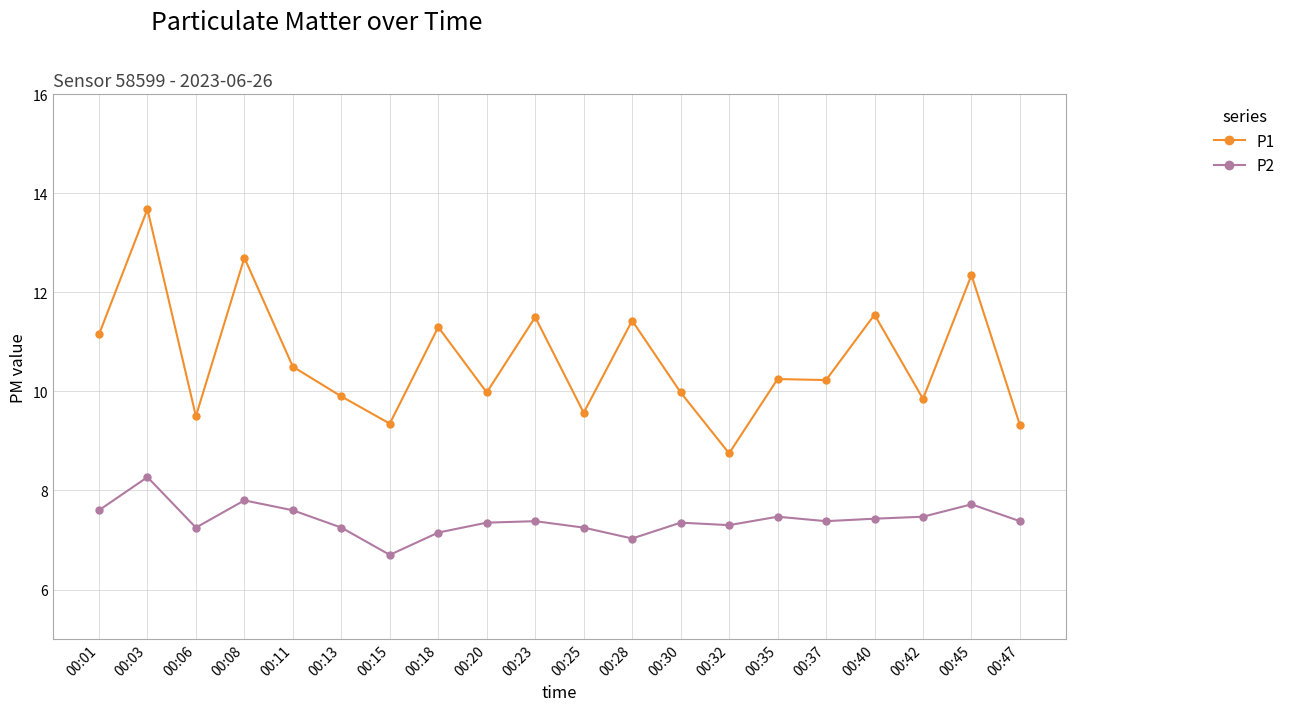

What value does the P2 series have at 00:35?

7.5